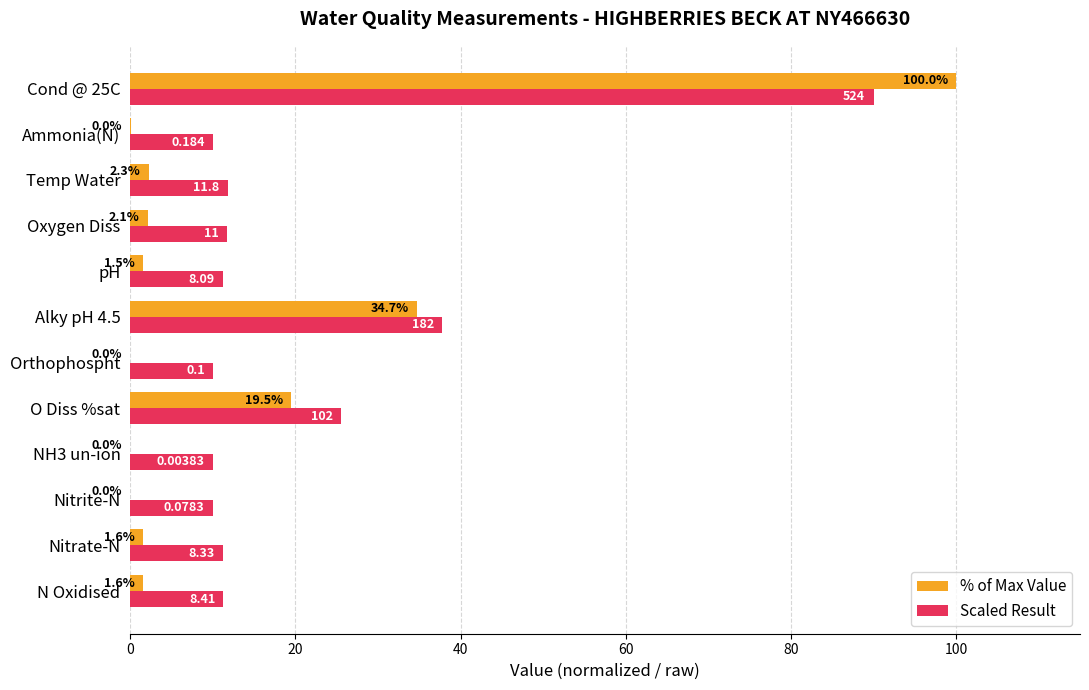

Which series has the largest total across all categories?

Scaled Result